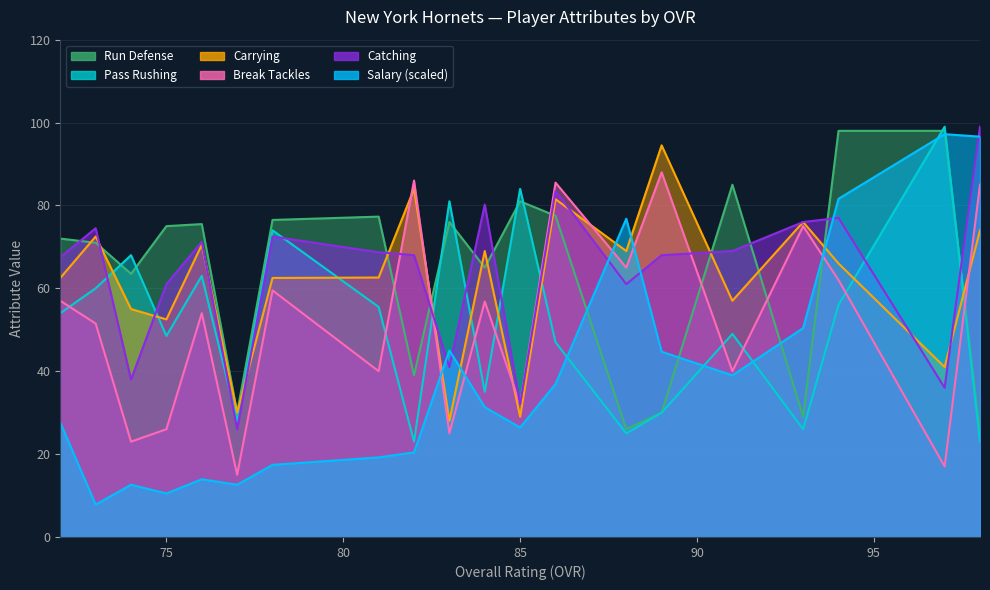

List the labels in order of salary value, largest first.

97, 98, 94, 88, 93, 83, 89, 91, 86, 84, 72, 85, 82, 81, 78, 76, 74, 77, 75, 73